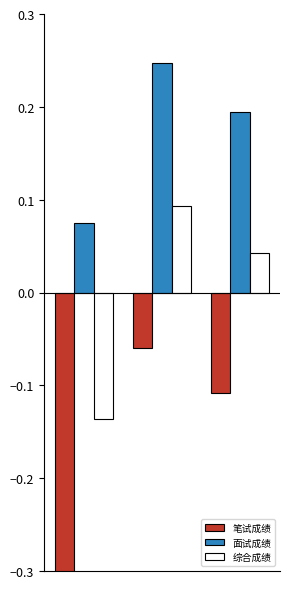

Are the bars horizontal?

No